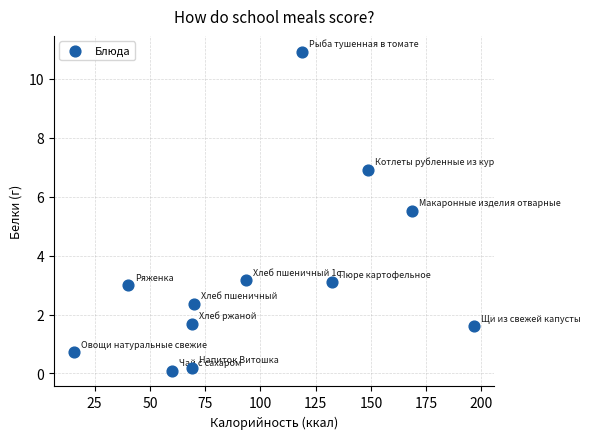

What Y value in the scatter plot is closest to 5?

5.5